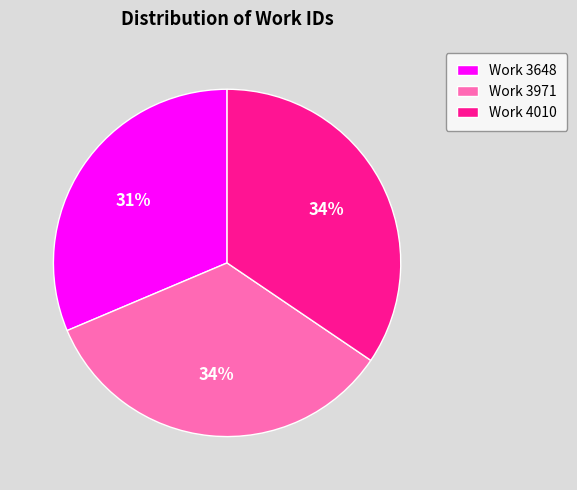

True or false: Work 3648 accounts for 31% of the total.

True